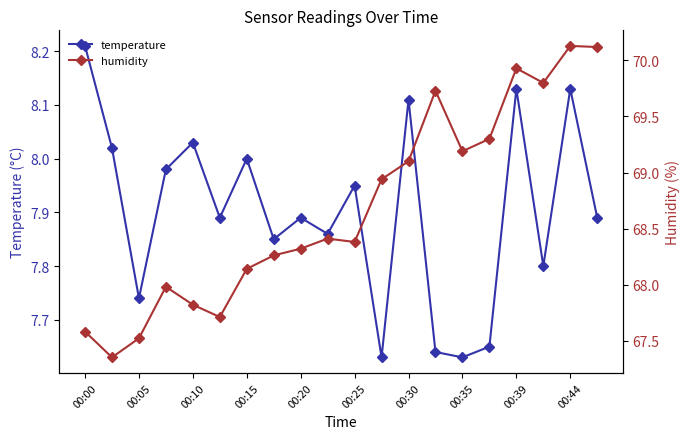

In temperature, how many points are lower than both neighbors (excluding endpoints)?

7